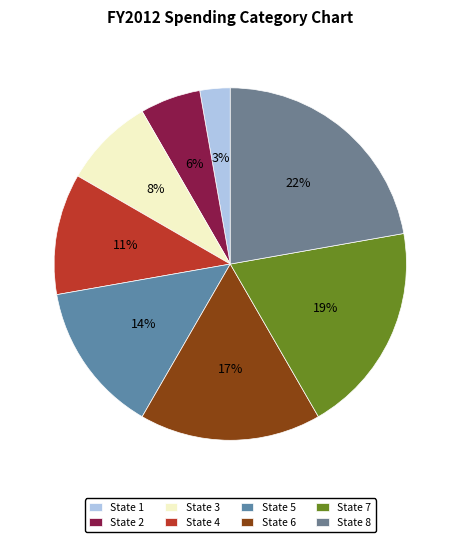

Count the number of slices in the pie.

8